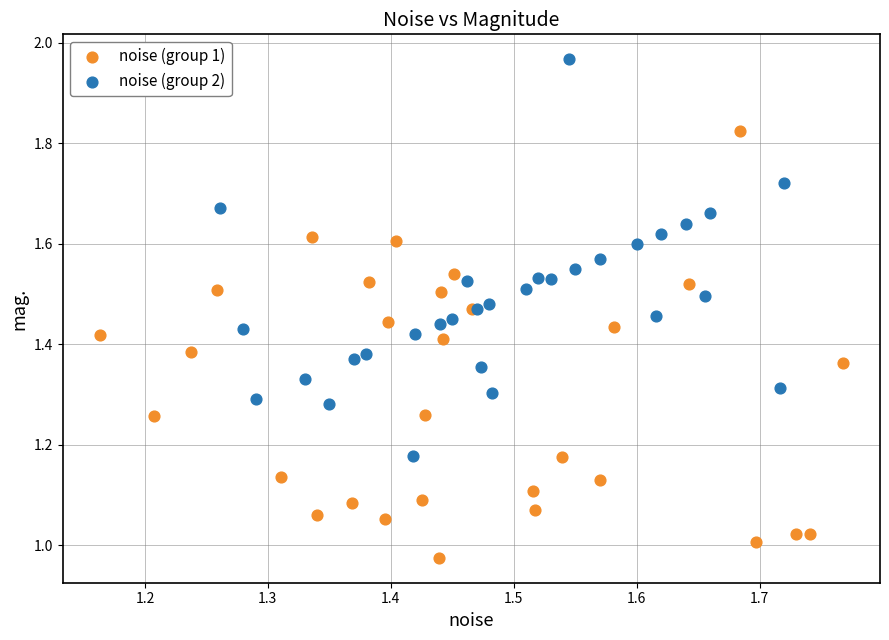

Which series contains the highest Y value?

noise (group 2)